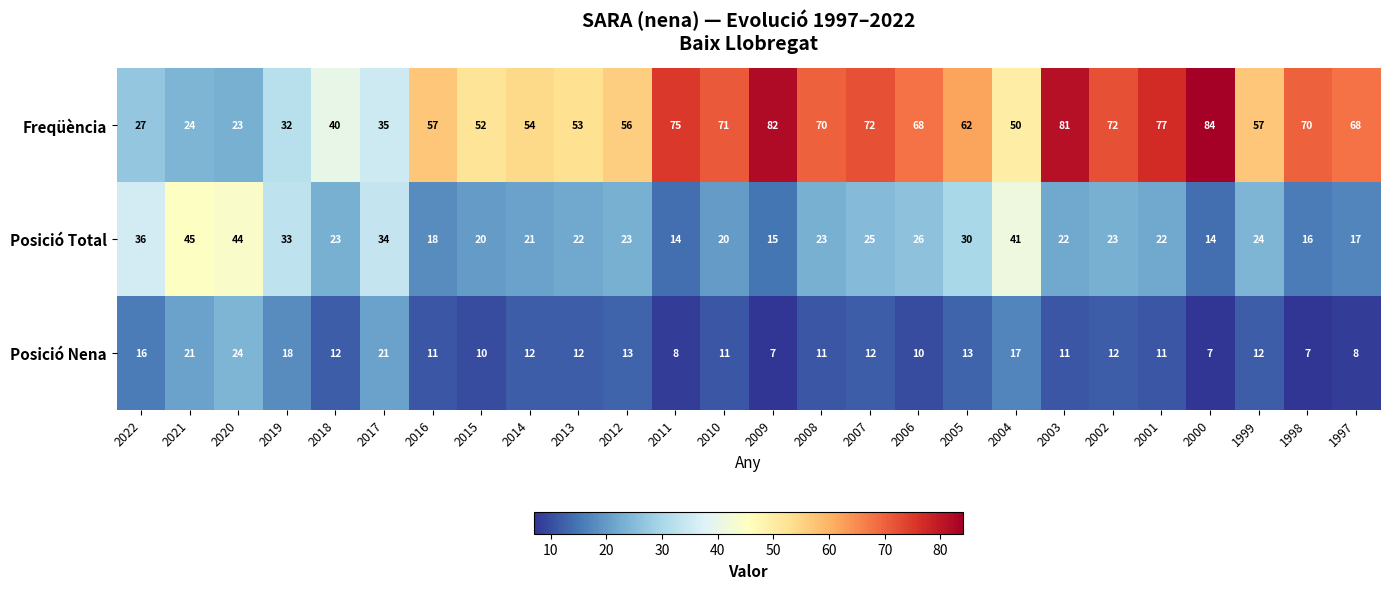

Which series has the widest spread of values?

Freqüència